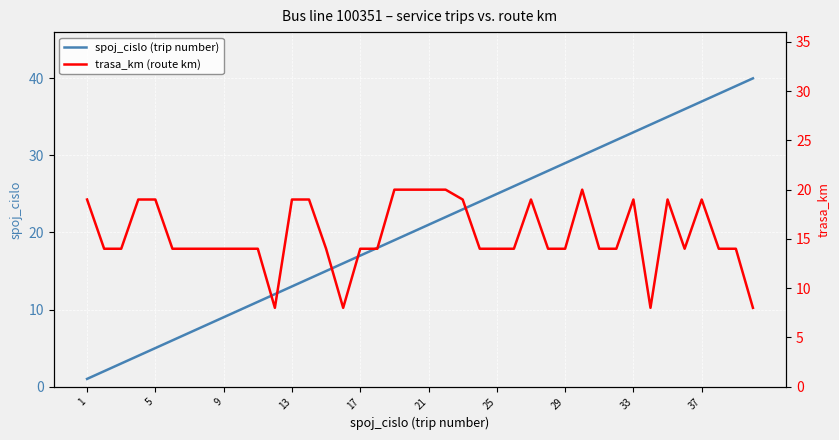

What is the highest value of the spoj_cislo (trip number) series?

40